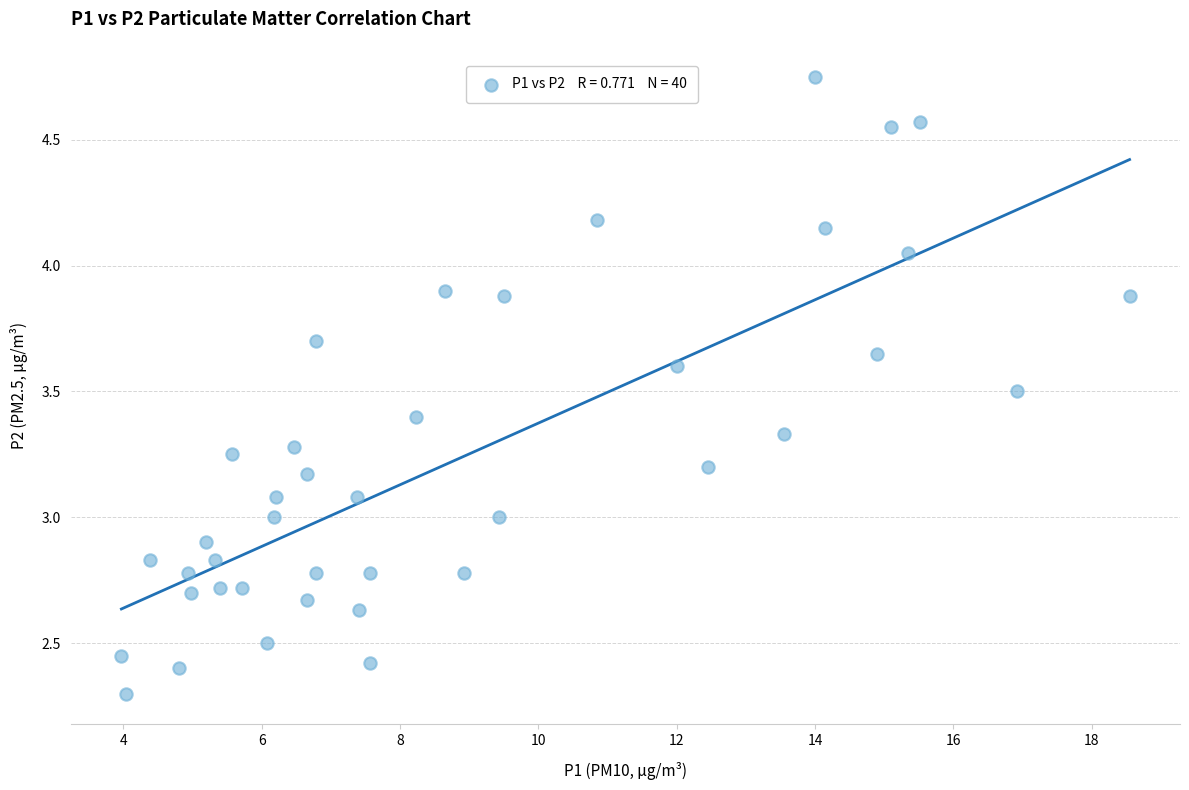

What is the range of X values (max minus min)?

14.6